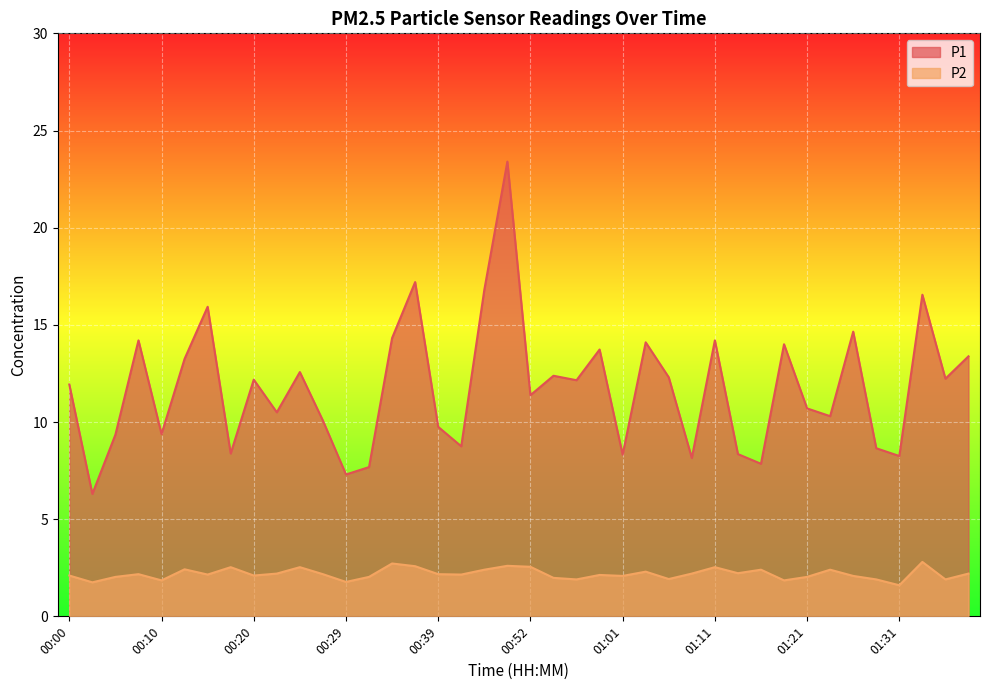

How many lines are shown in the chart?

2